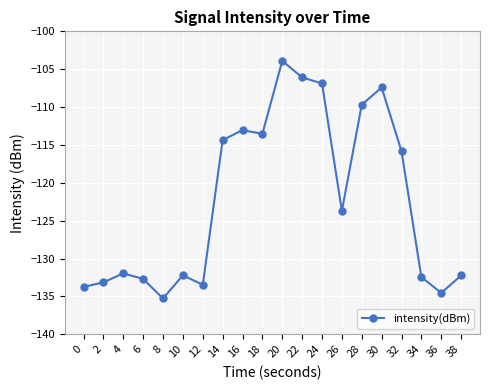

Does the chart have visible grid lines?

Yes